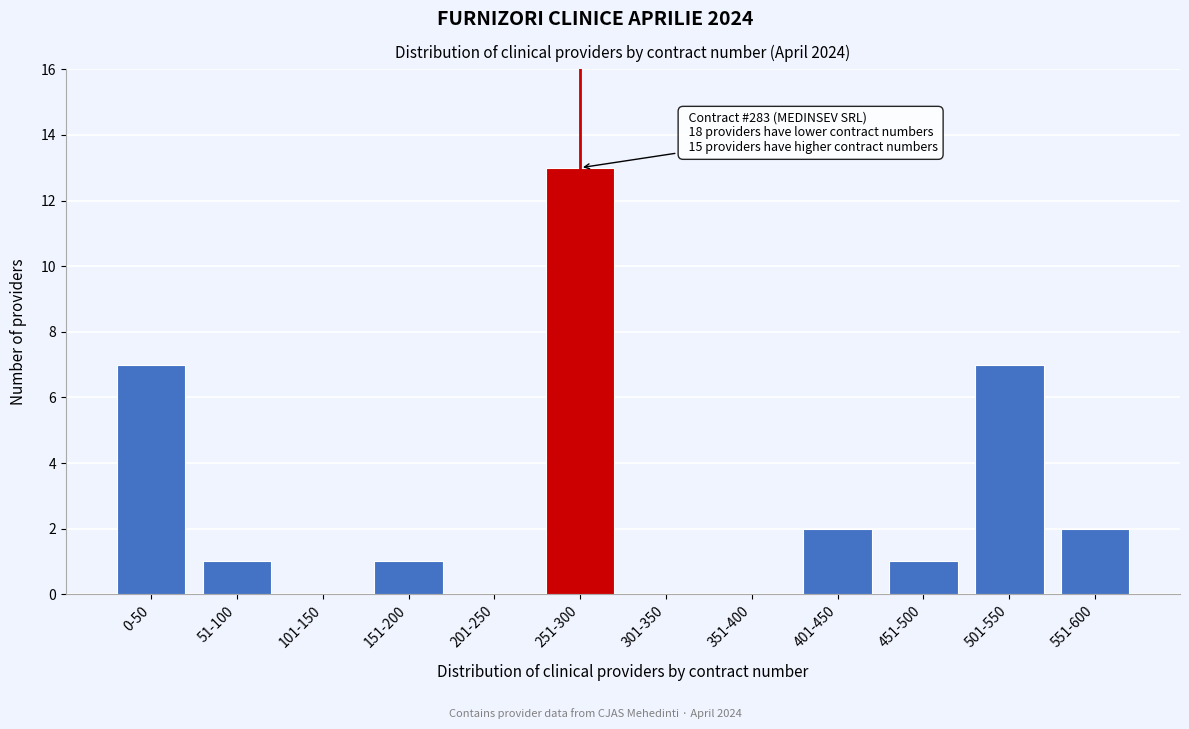

Reading left to right, list all the values displayed in this chart.

0-50=7	51-100=1	101-150=0	151-200=1	201-250=0	251-300=13	301-350=0	351-400=0	401-450=2	451-500=1	501-550=7	551-600=2